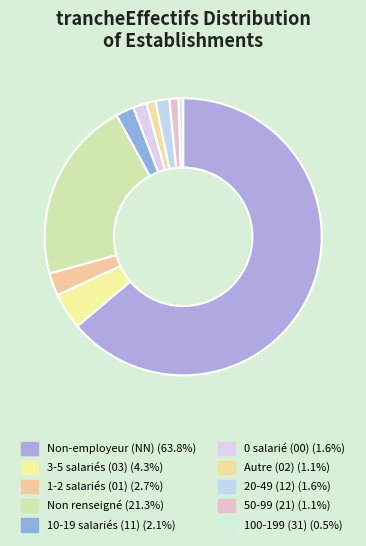

How many segments does this pie chart have?

10